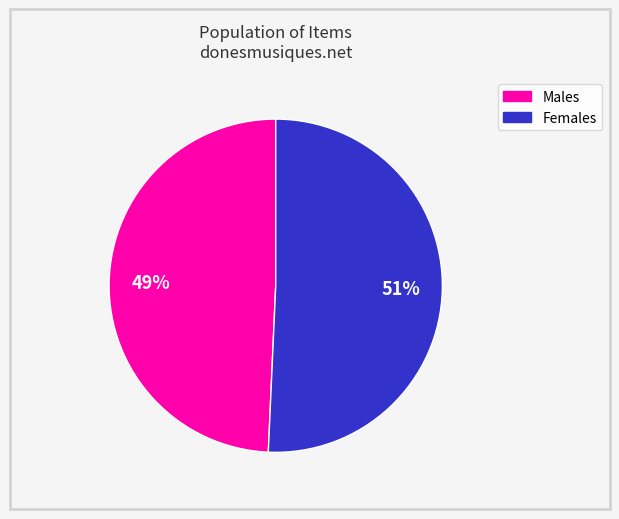

To the nearest percent, what is the average slice percentage?

50%